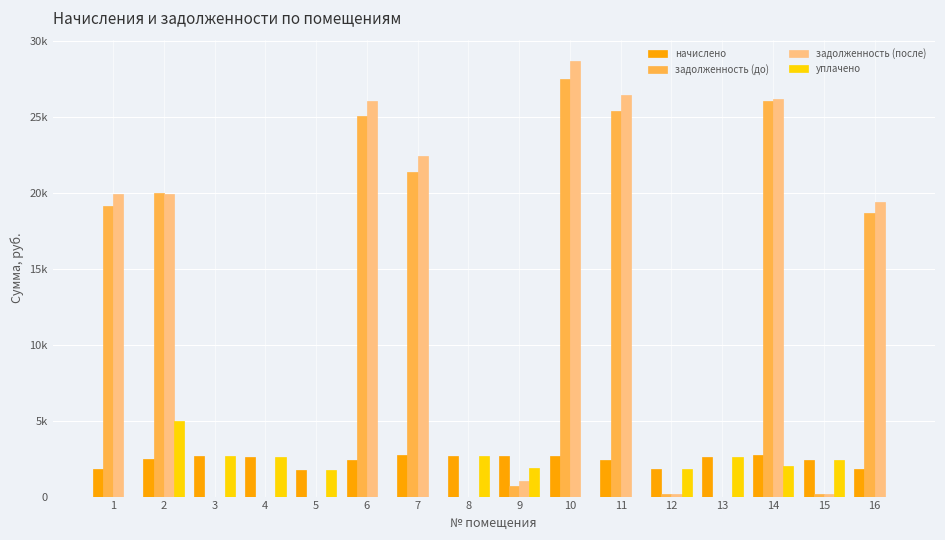

What are all the series names shown in the legend?

начислено, задолженность (до), задолженность (после), уплачено